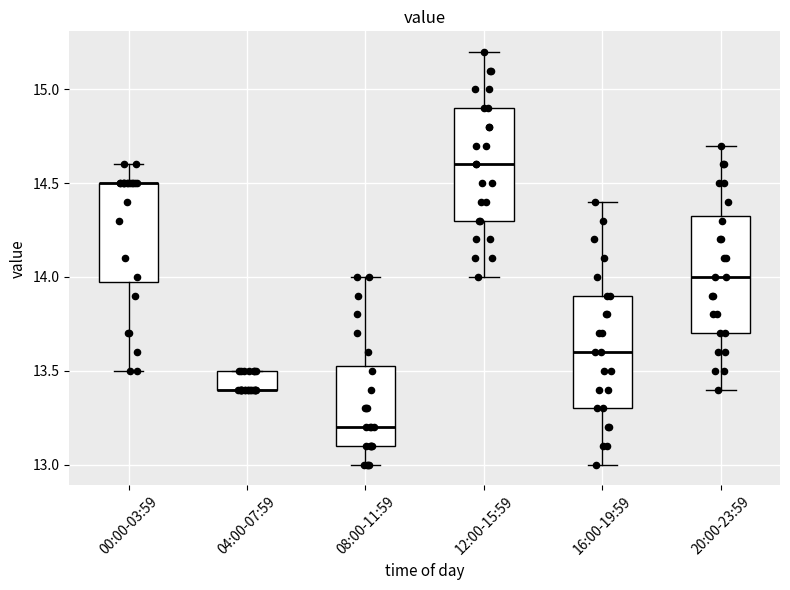

Reading left to right, read every box against the y-axis: the position of its median line, the range the box covers, and the ends of its whiskers. The values are not printed on the chart, so give them approximately, as read against the axis.

00:00-03:59: median 14.50 (drawn on the box's upper edge), box 14.00 to 14.50, whiskers 13.50 to 14.60
04:00-07:59: median 13.40 (drawn on the box's lower edge), box 13.40 to 13.50, whiskers 13.40 to 13.50
08:00-11:59: median 13.20, box 13.10 to 13.55, whiskers 13.00 to 14.00
12:00-15:59: median 14.60, box 14.30 to 14.90, whiskers 14.00 to 15.20
16:00-19:59: median 13.60, box 13.30 to 13.90, whiskers 13.00 to 14.40
20:00-23:59: median 14.00, box 13.70 to 14.35, whiskers 13.40 to 14.70